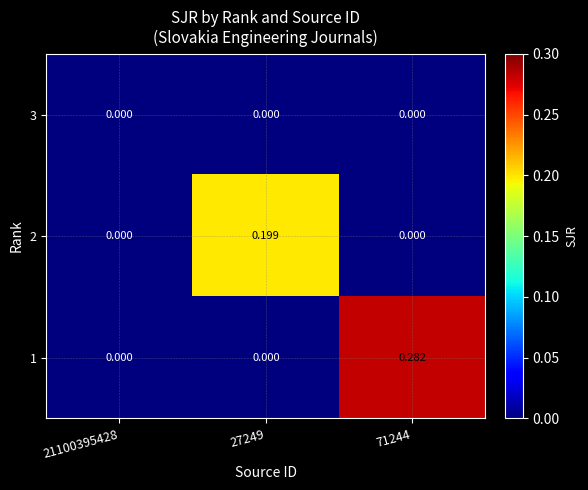

Rank the series by their average value, from highest to lowest.

1, 2, 3